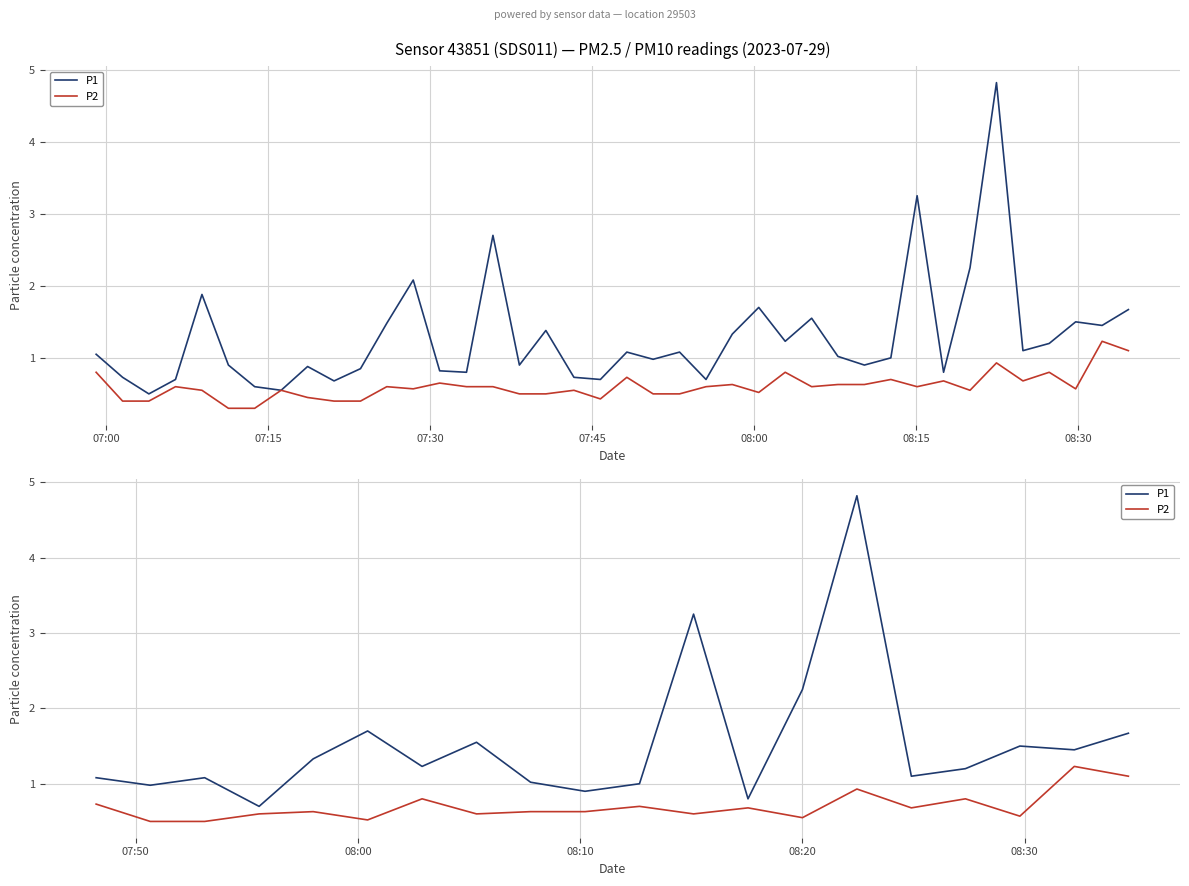

What is the difference between the second highest and minimum values in the P2 series?

0.6